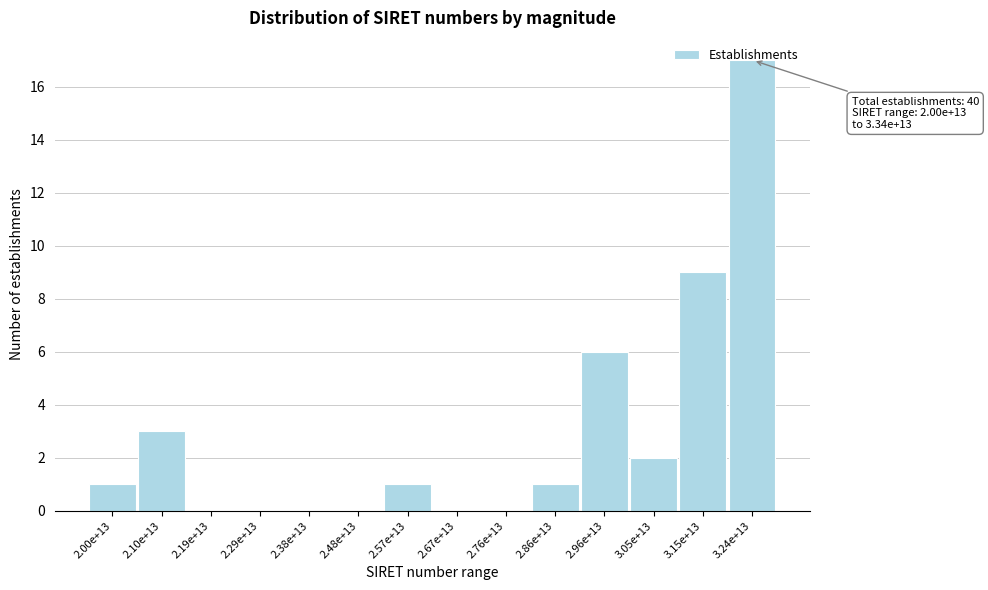

Which category has the highest value across all series?

3.24e+13